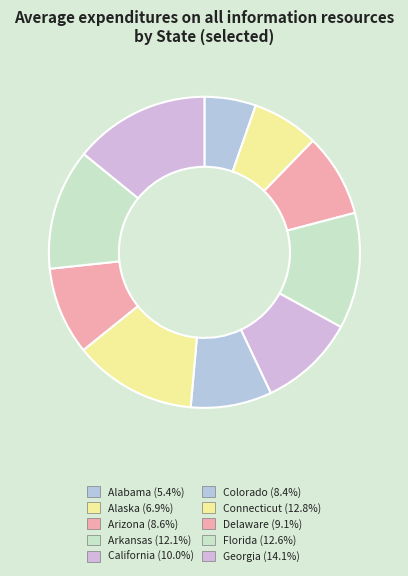

Which category has the biggest portion of the pie?

Georgia